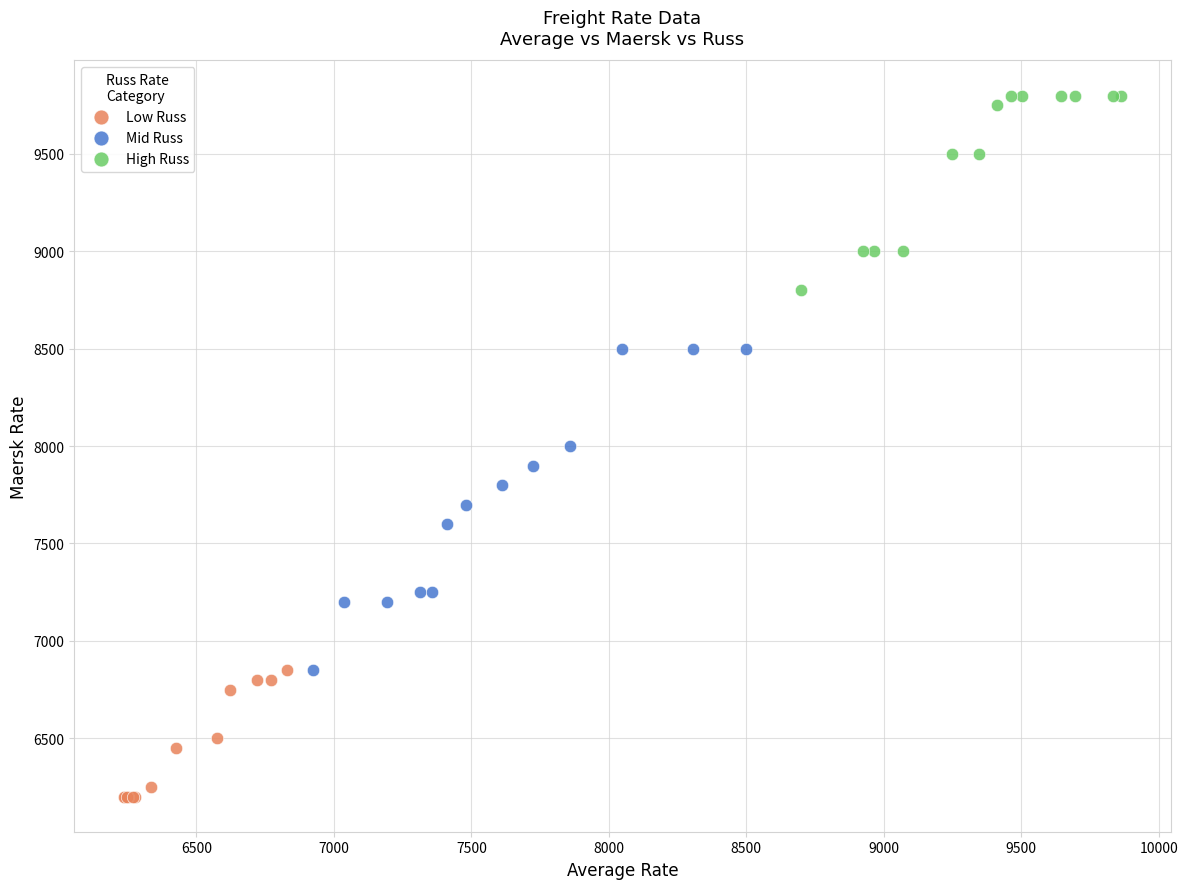

Which series has the largest Y range (max minus min)?

Mid Russ